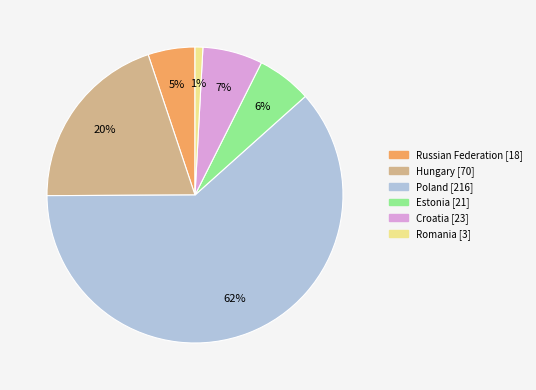

Is there any slice that represents more than half of the pie?

Yes